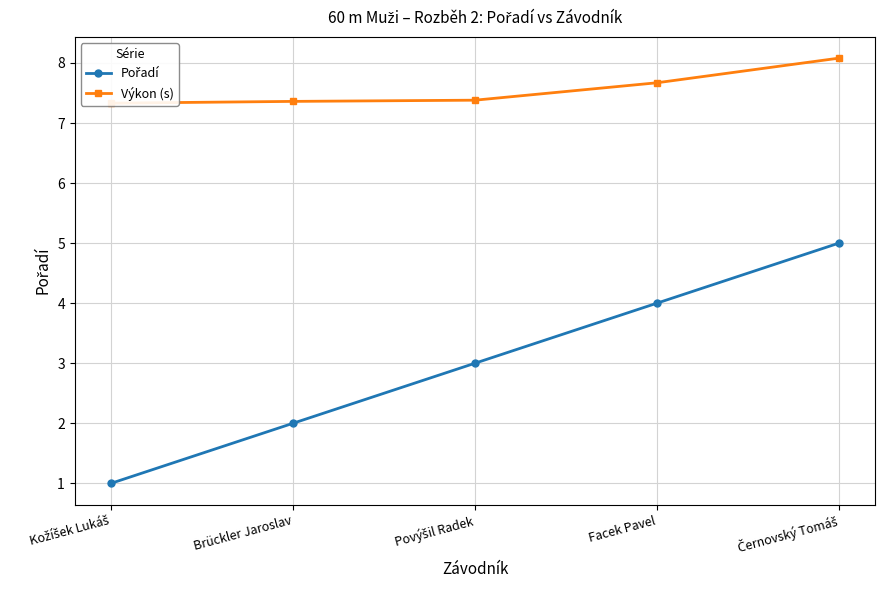

What position from the left is Povýšil Radek?

3